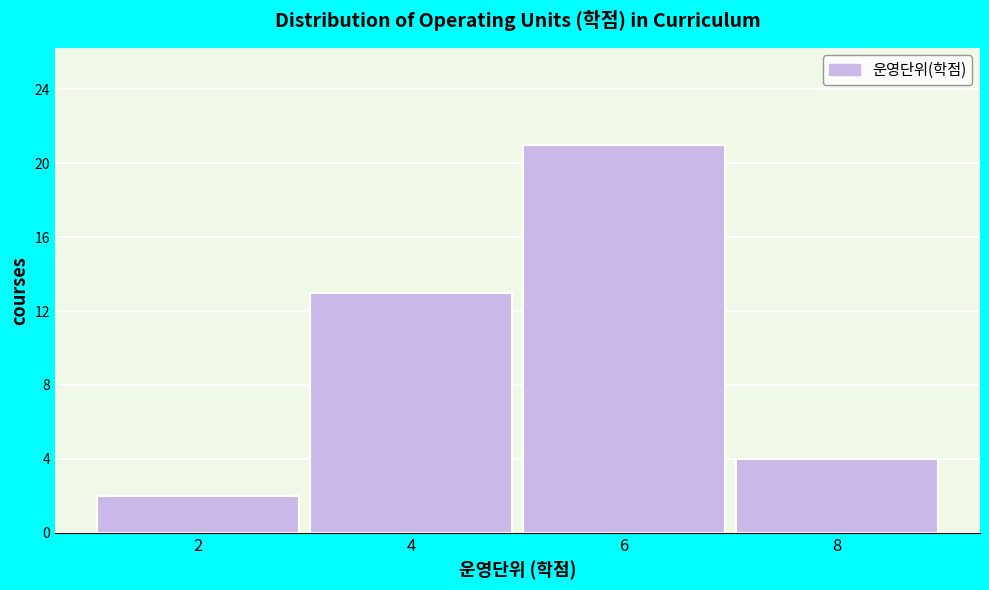

Reading left to right, extract all data points from this chart.

2	13	21	4